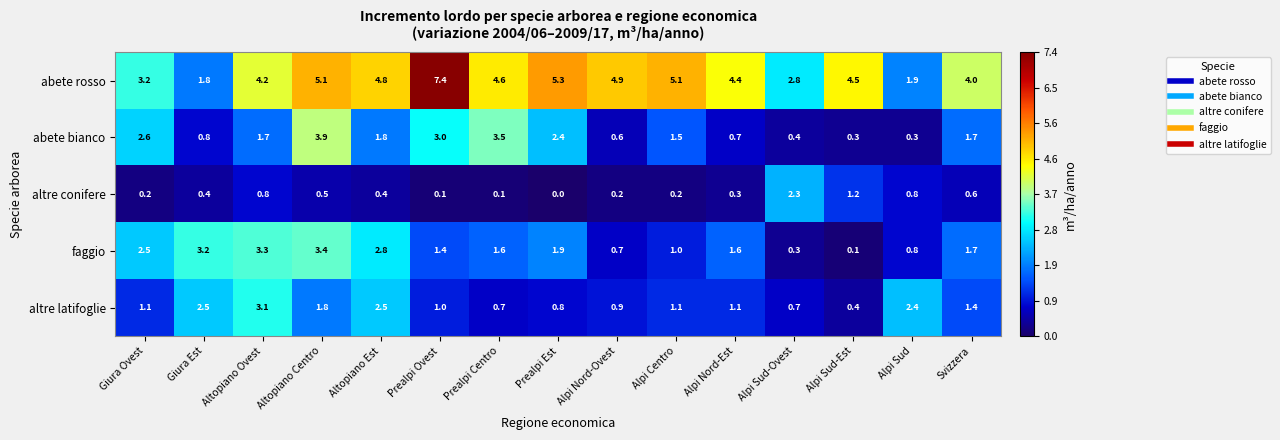

What is the difference between the altre latifoglie values at Alpi Nord-Ovest and Alpi Sud-Est?

0.5